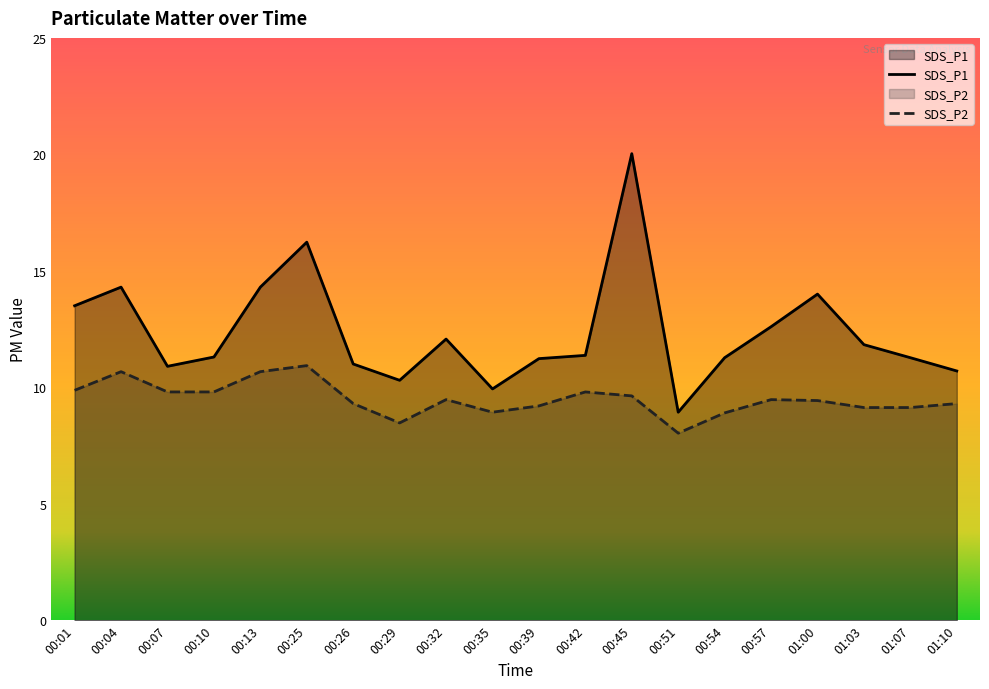

What is the maximum value shown in the chart?

20.0